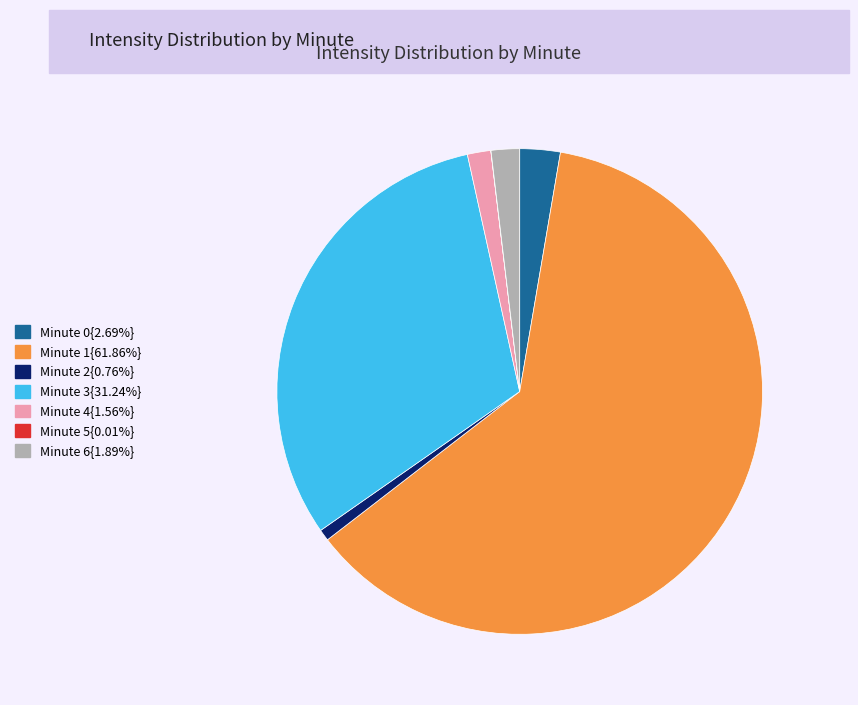

Does any single category account for the majority?

Yes